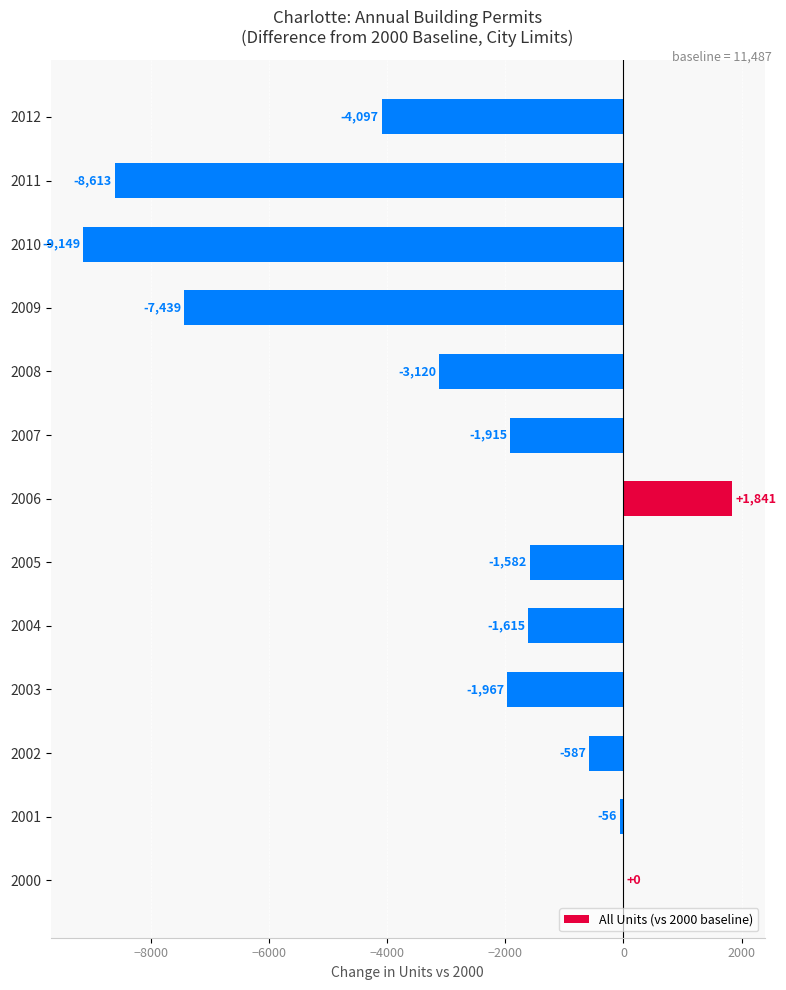

What is the greatest value displayed?

1841